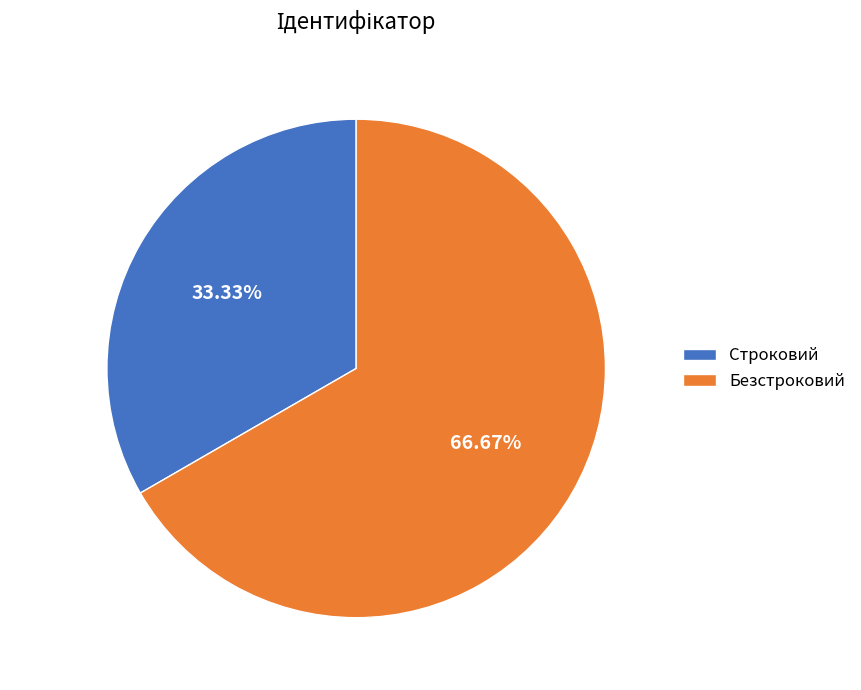

Which has a higher value, Безстроковий or Строковий?

Безстроковий